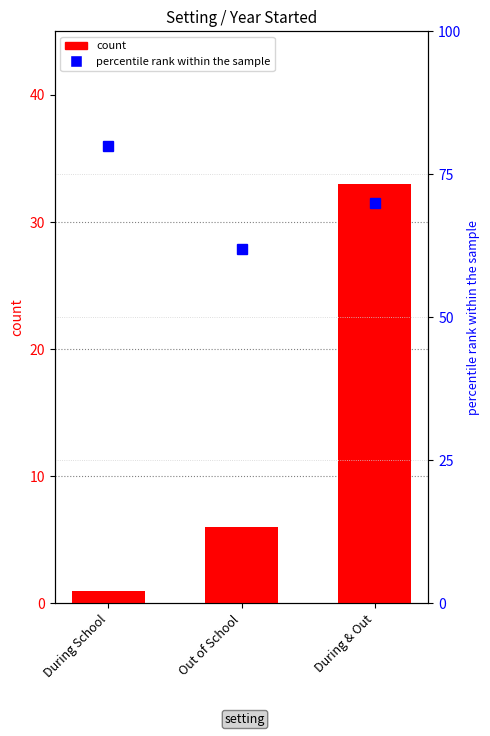

At Out of School, list the series in order from largest to smallest.

percentile rank within the sample, count